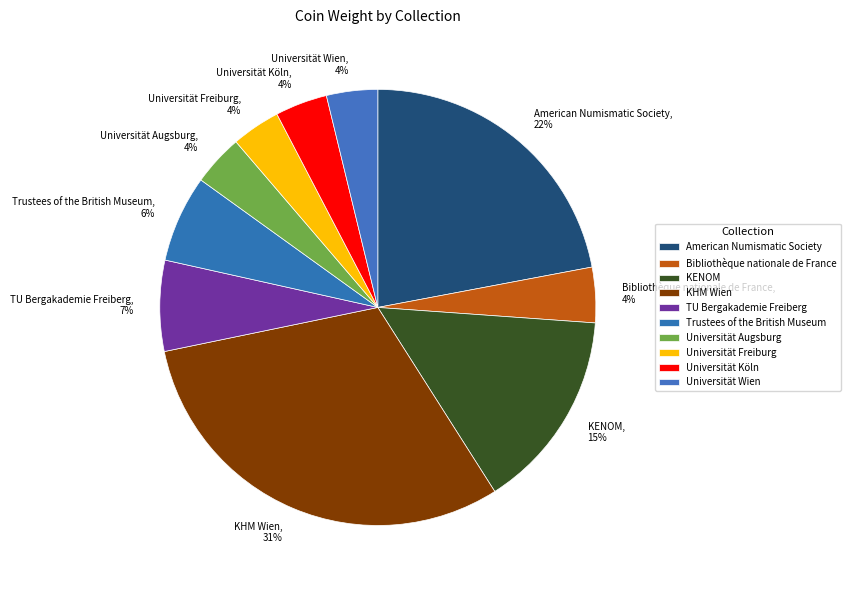

The Universität Freiburg slice represents 4% of the pie. True or false?

True